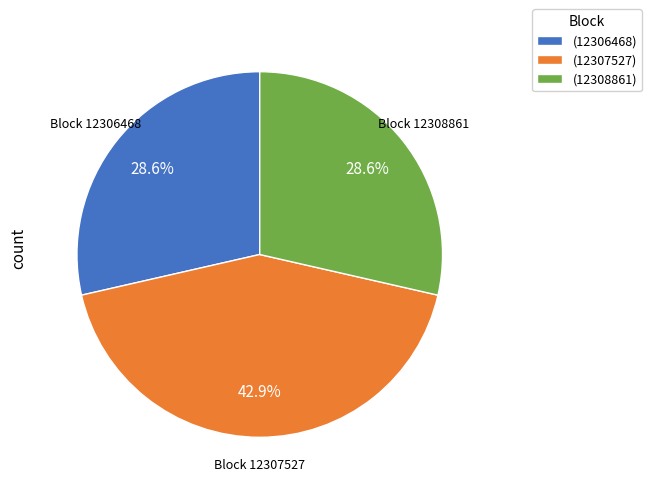

Count the number of slices in the pie.

3